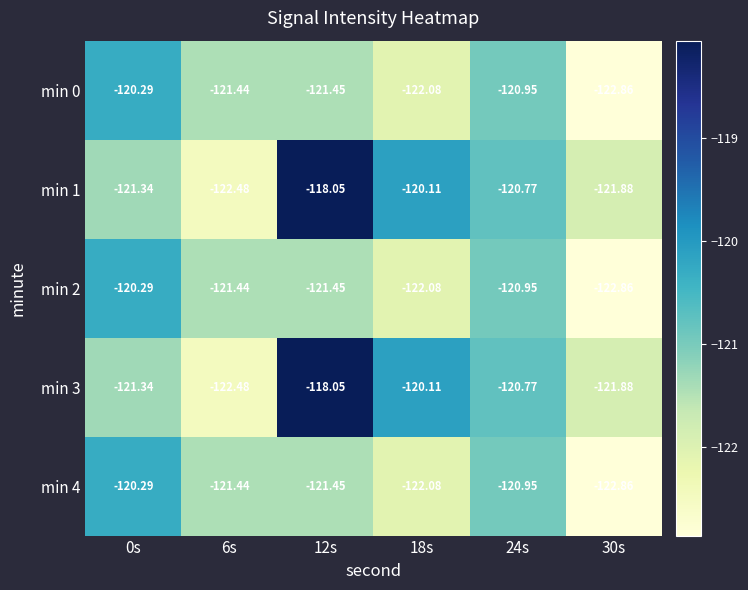

What is the maximum value shown in the chart?

-118.0